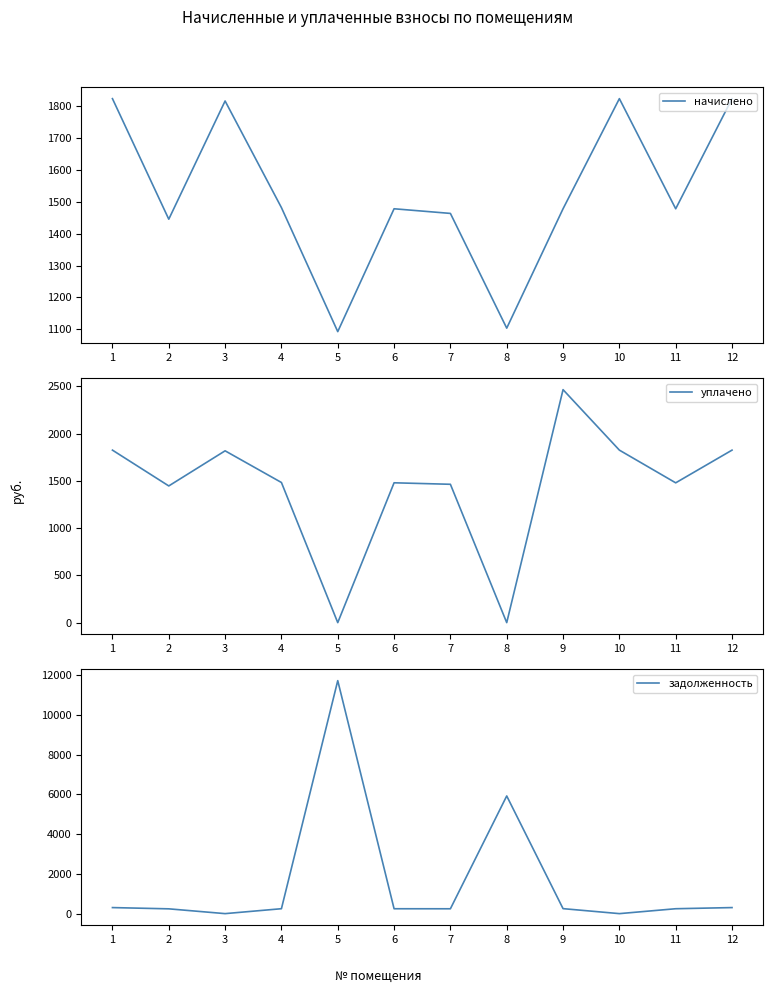

Where is уплачено nearest to the value 1232?

2